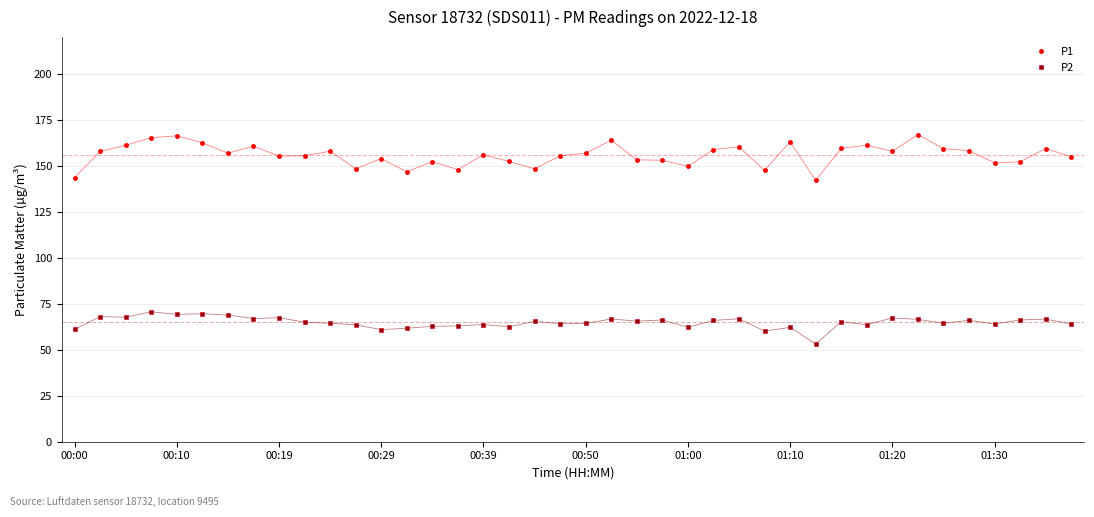

List the series in order of their overall mean, lowest first.

P2, P1